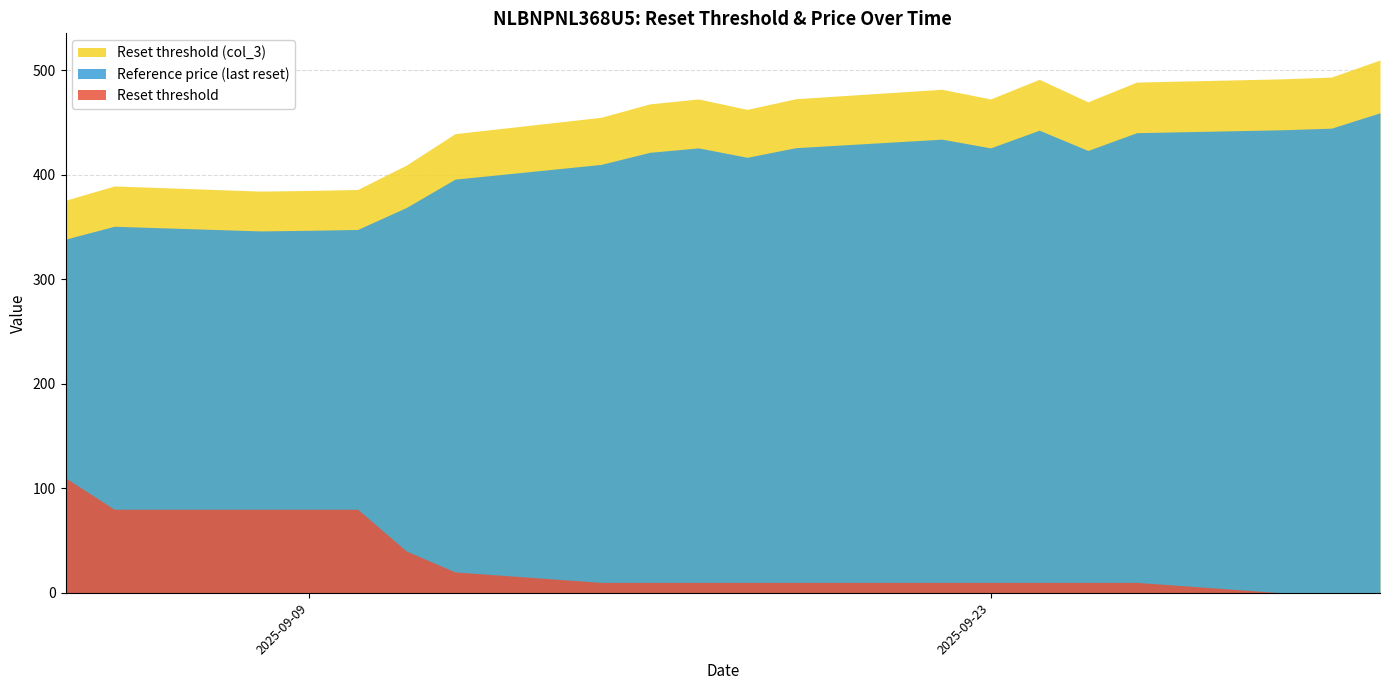

How many data points does each series have?

20